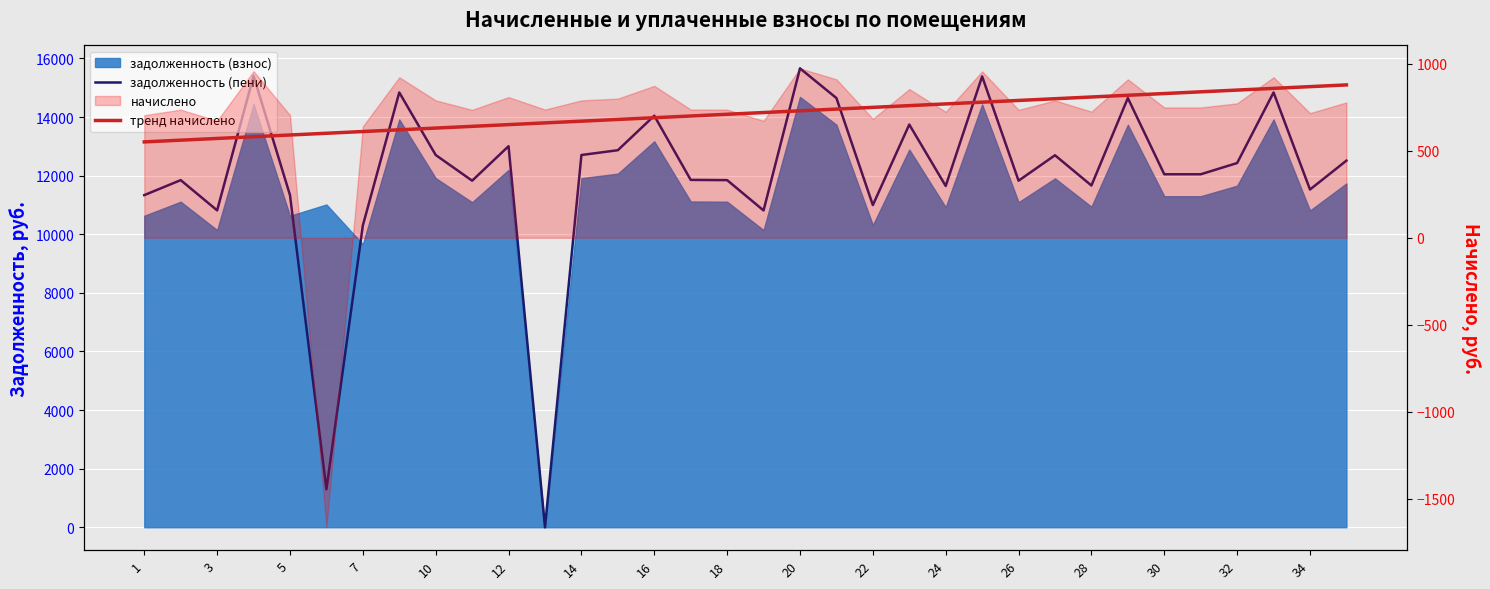

Is the value of тренд начислено at 16 greater than the value of задолженность (пени) at 30?

No